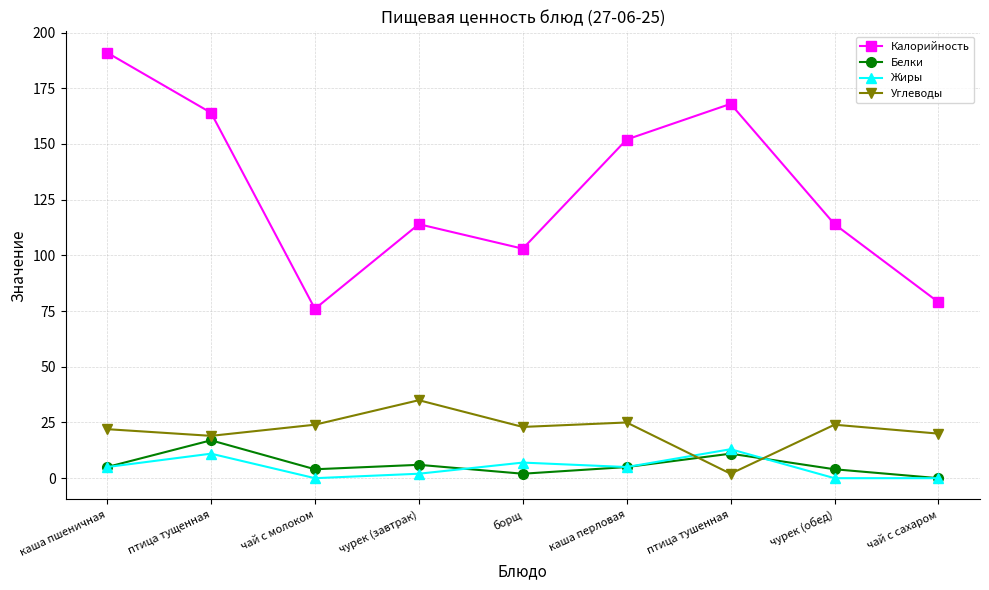

What is the average value of the Белки series?

6